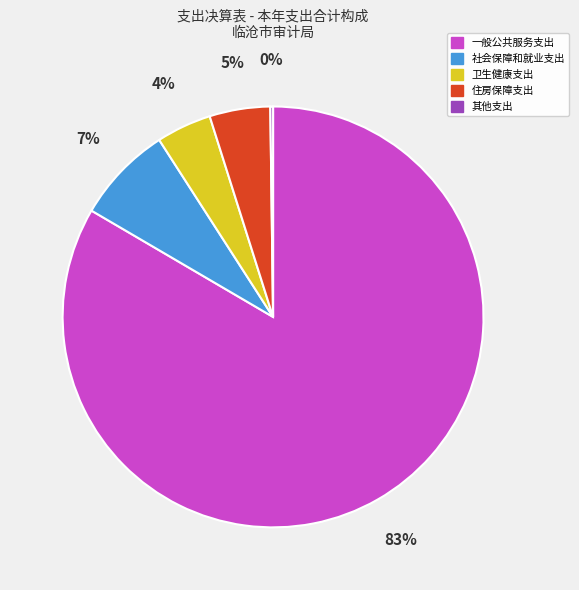

Which slice is the largest?

一般公共服务支出